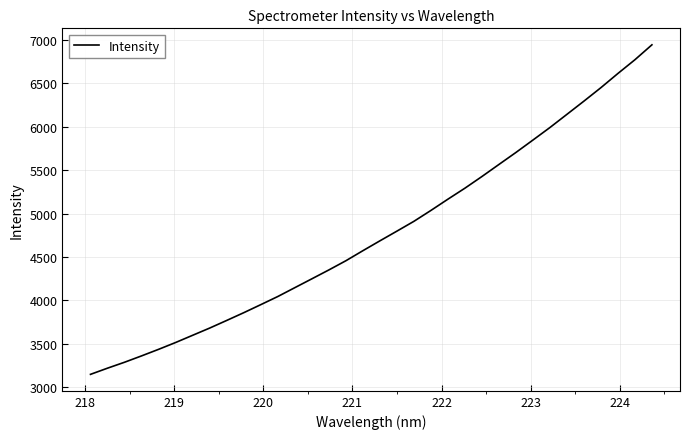

True or false: the data has more than 1 interior local peaks.

False